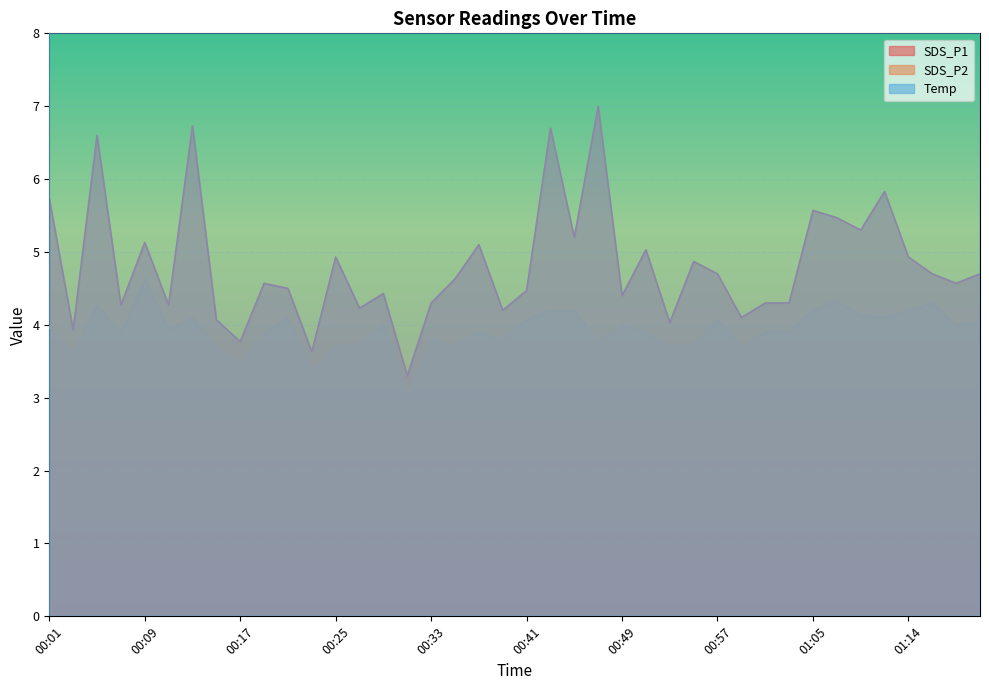

Which category has the highest value in the SDS_P2 series?

00:09